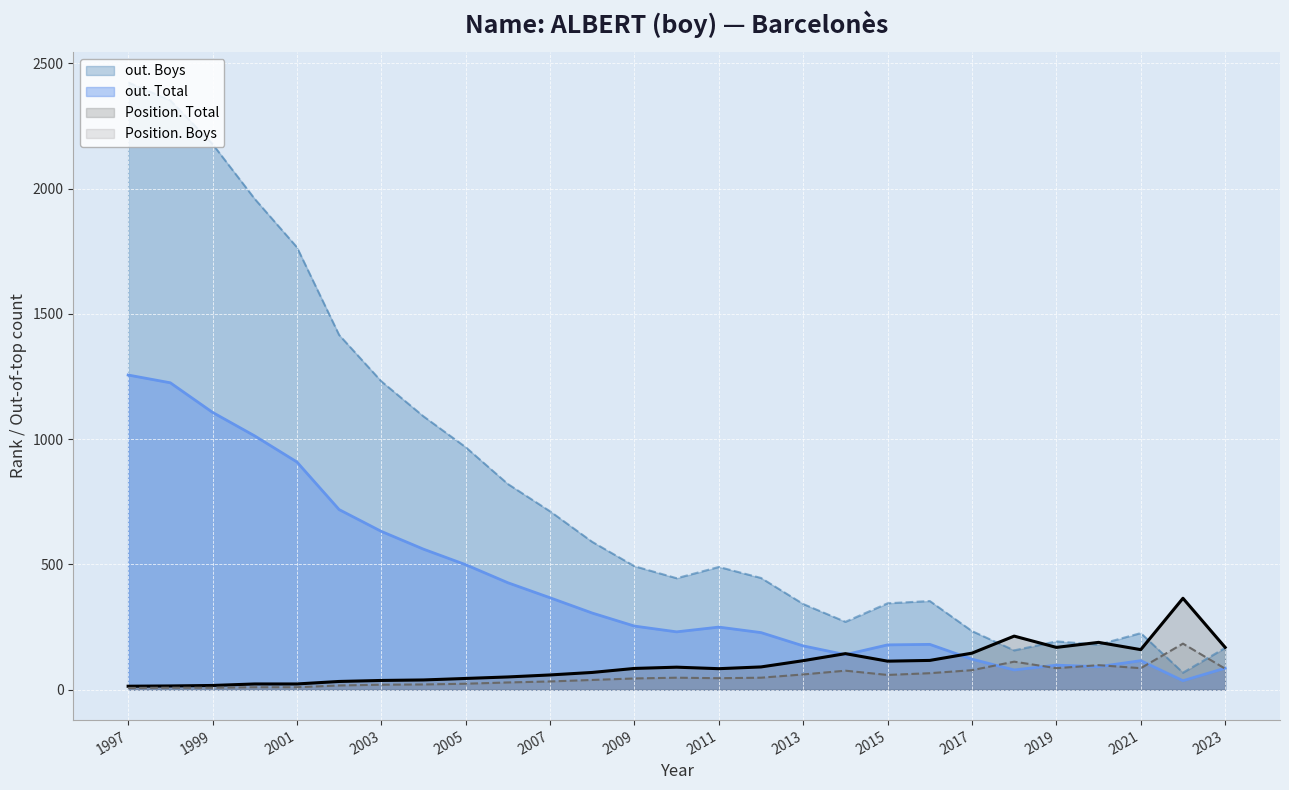

Which series ends up on top after the final intersection of out. Boys and Position. Boys?

out. Boys